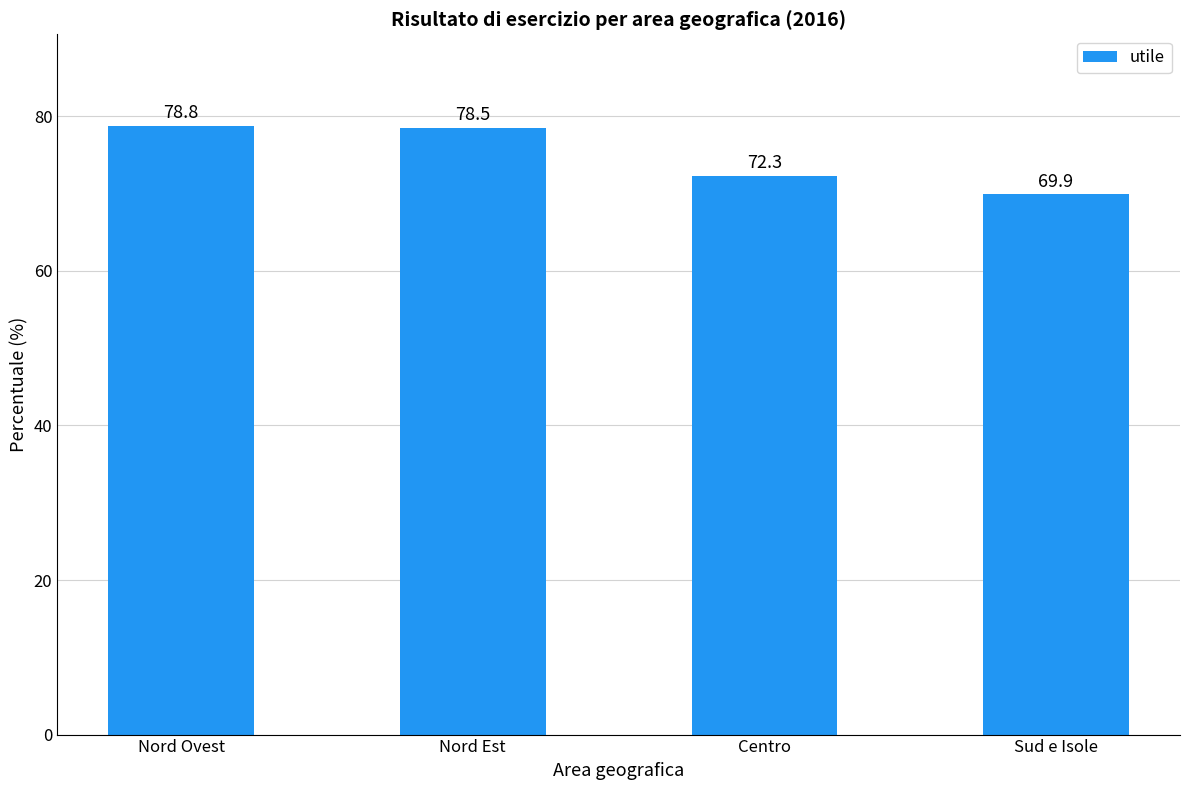

What is the minimum value shown in the chart?

69.9